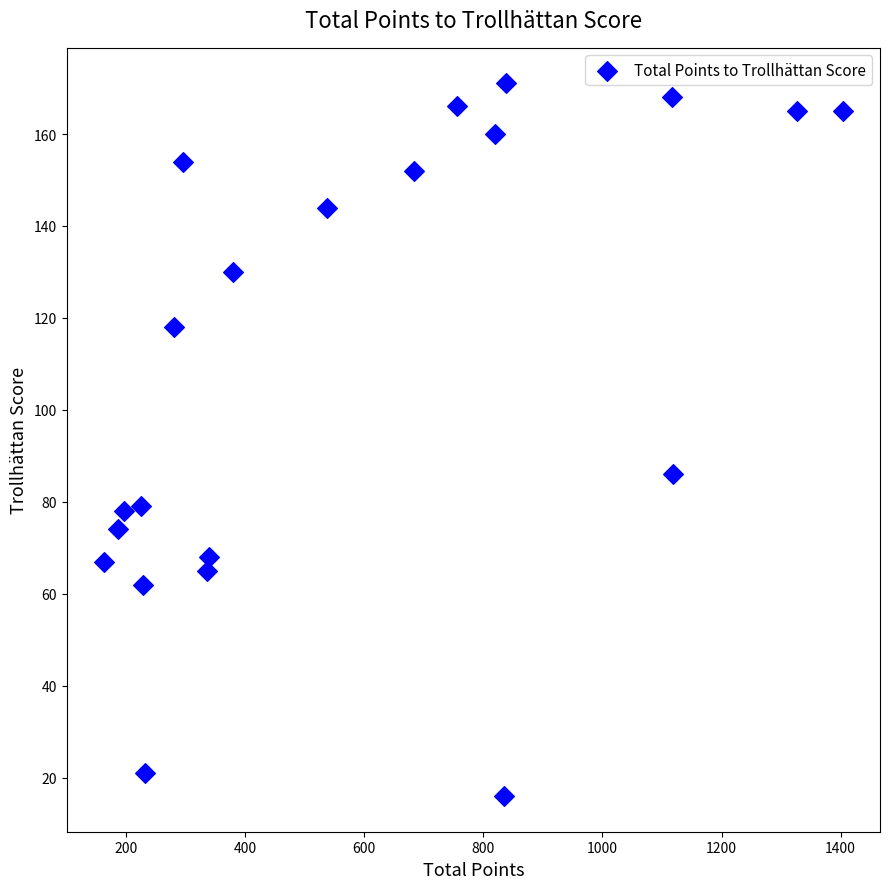

What is the range of Y values (max minus min)?

155